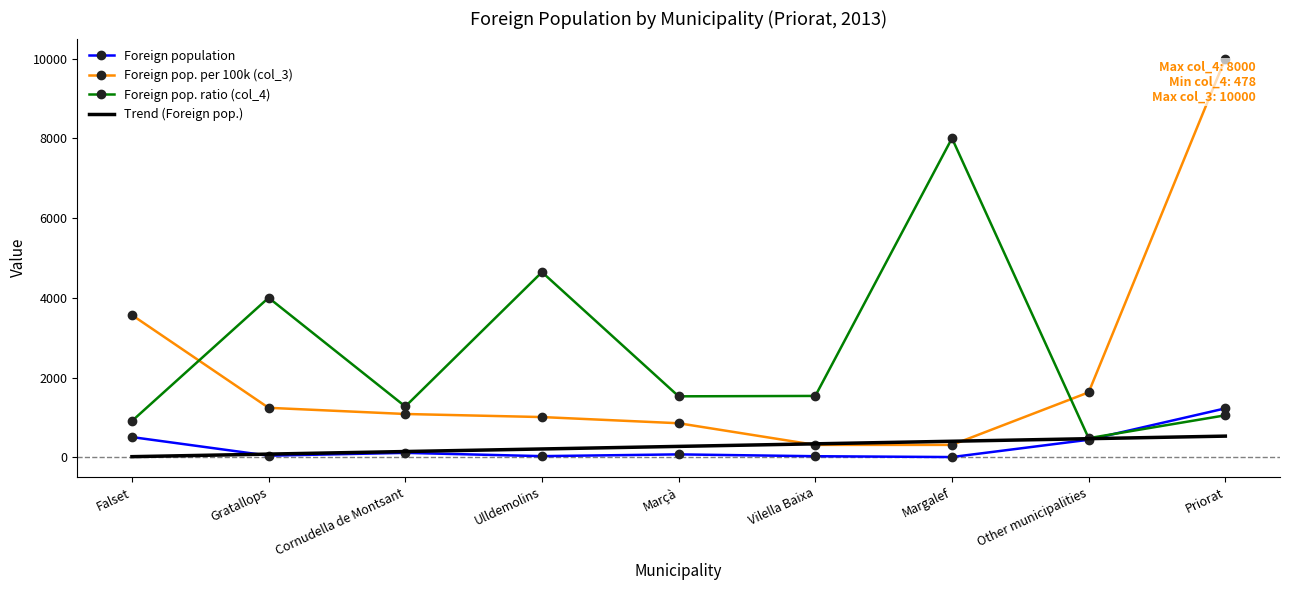

How many intersections are there between Trend (Foreign pop.) and Foreign pop. per 100k (col_3)?

2